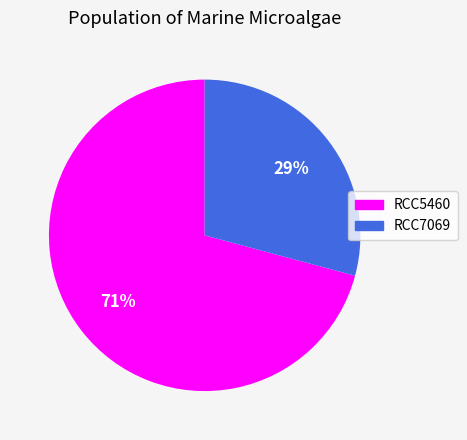

What is the largest slice in the pie chart?

RCC5460